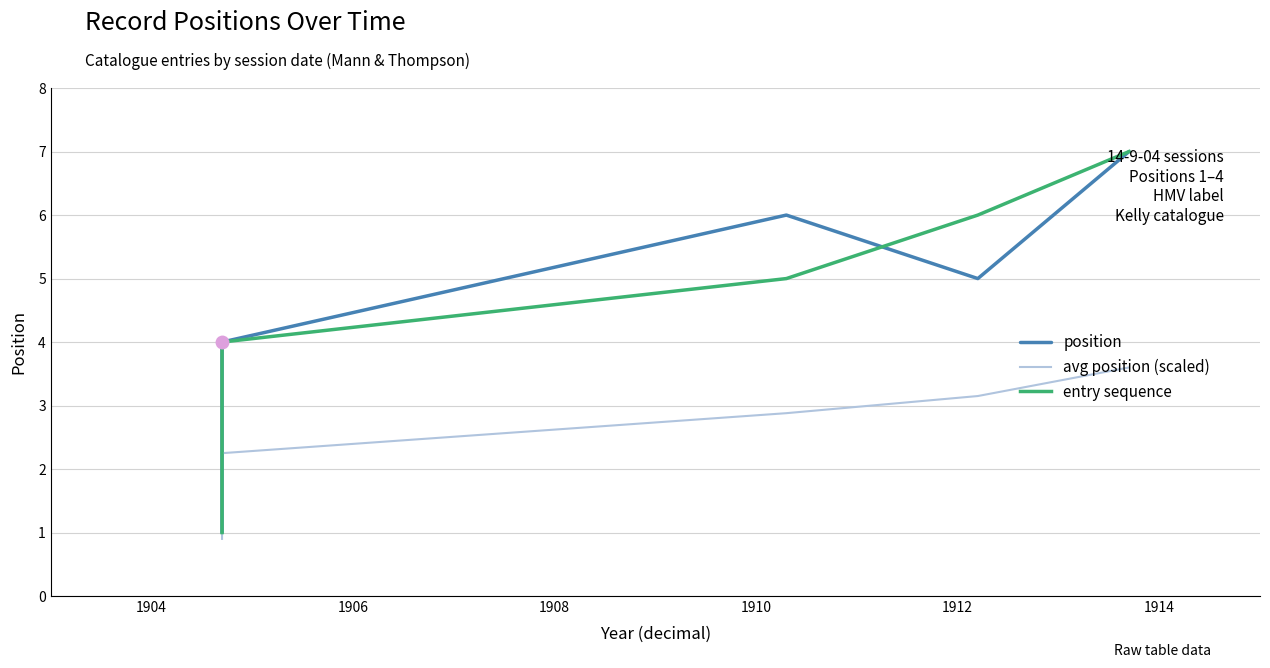

Which series contains the lowest Y value?

avg position (scaled)